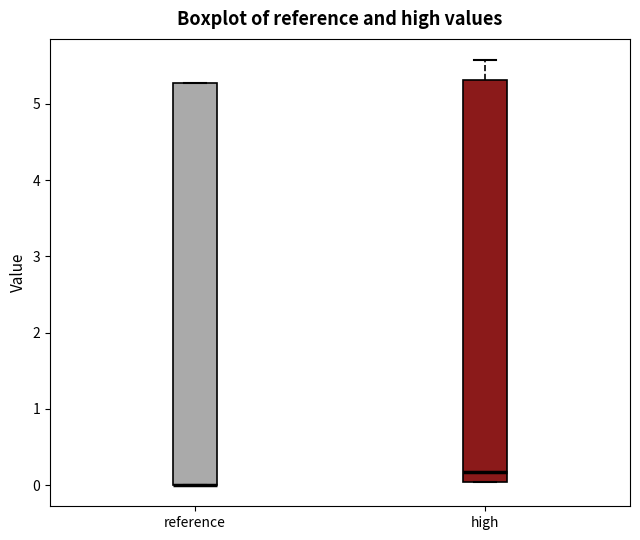

Reading left to right, read every box against the y-axis: the position of its median line, the range the box covers, and the ends of its whiskers. The values are not printed on the chart, so give them approximately, as read against the axis.

reference: median 0.0 (drawn on the box's lower edge), box 0.0 to 5.3, whiskers 0.0 to 5.3
high: median 0.2, box 0.0 to 5.3, whiskers 0.0 to 5.6